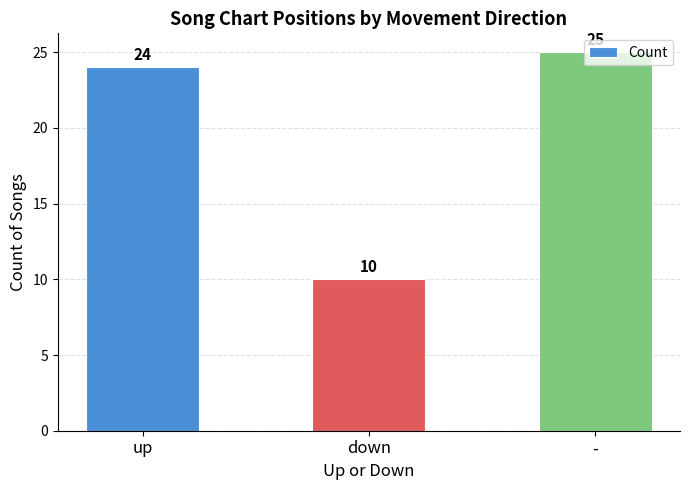

Rank the categories by value from highest to lowest.

-, up, down